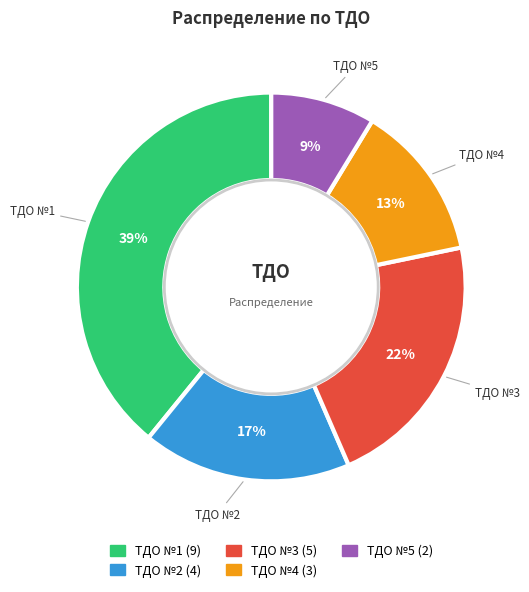

What is the largest slice in the pie chart?

ТДО №1